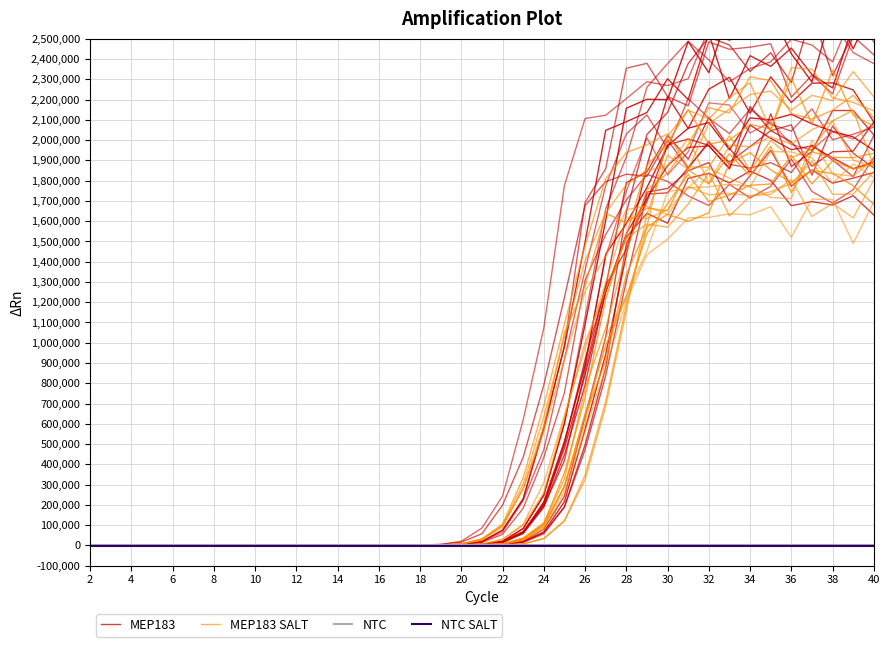

What are all the series names shown in the legend?

MEP183, MEP183 SALT, NTC, NTC SALT